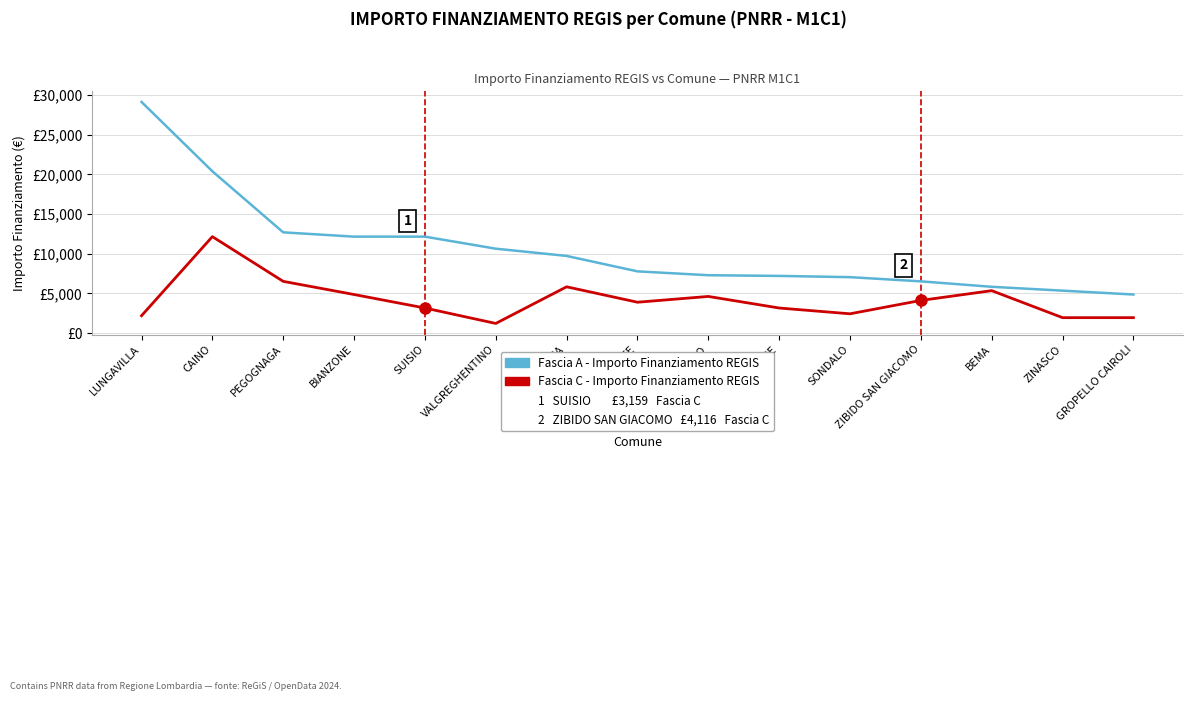

Does the chart have visible grid lines?

Yes